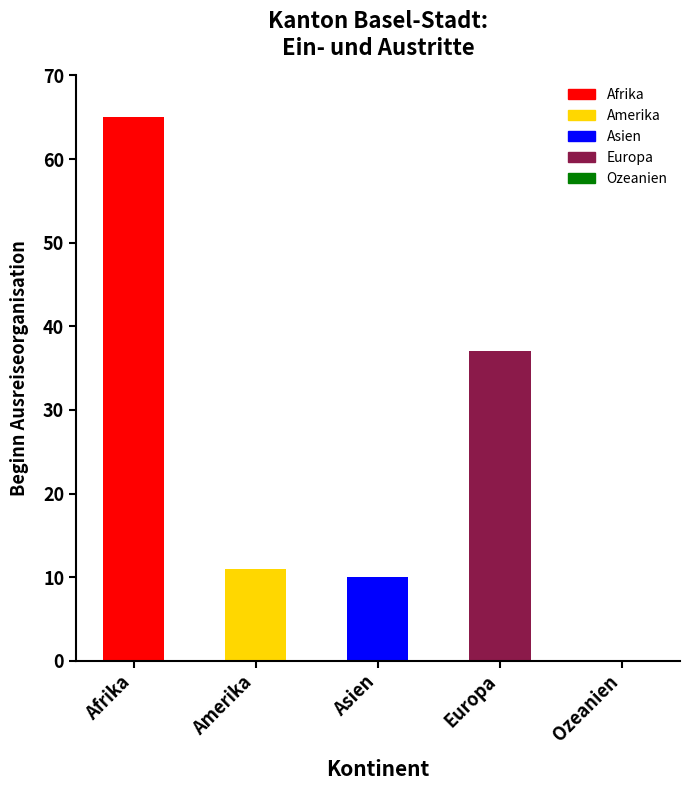

What is the sum of the values at Amerika and Asien?

21